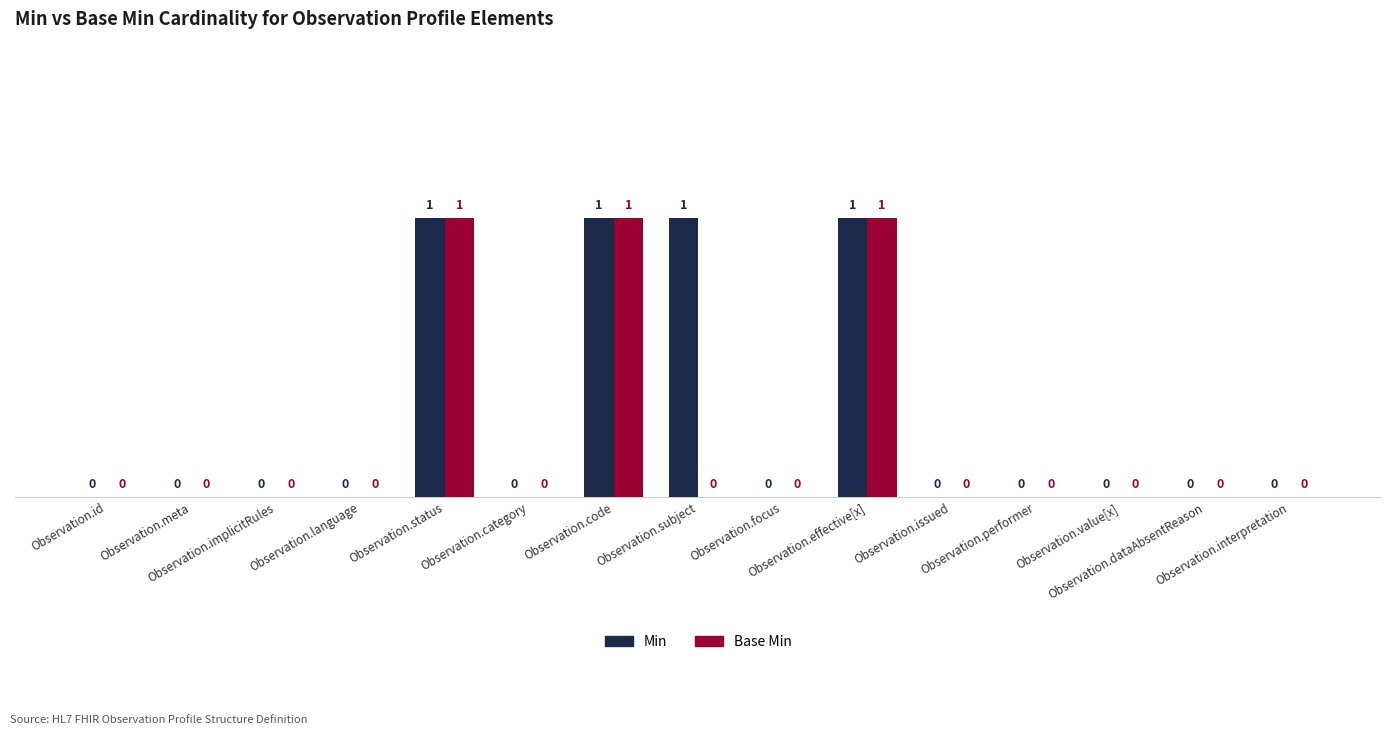

What is the sum of all Base Min values?

3